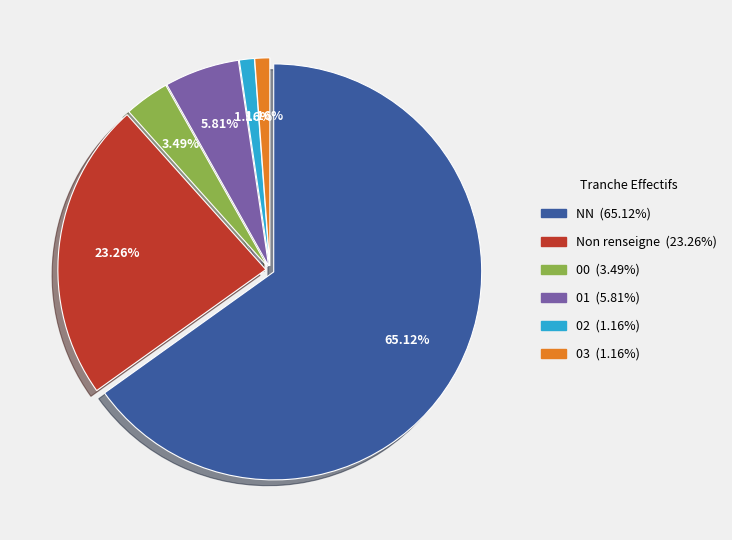

Does any single category account for the majority?

Yes